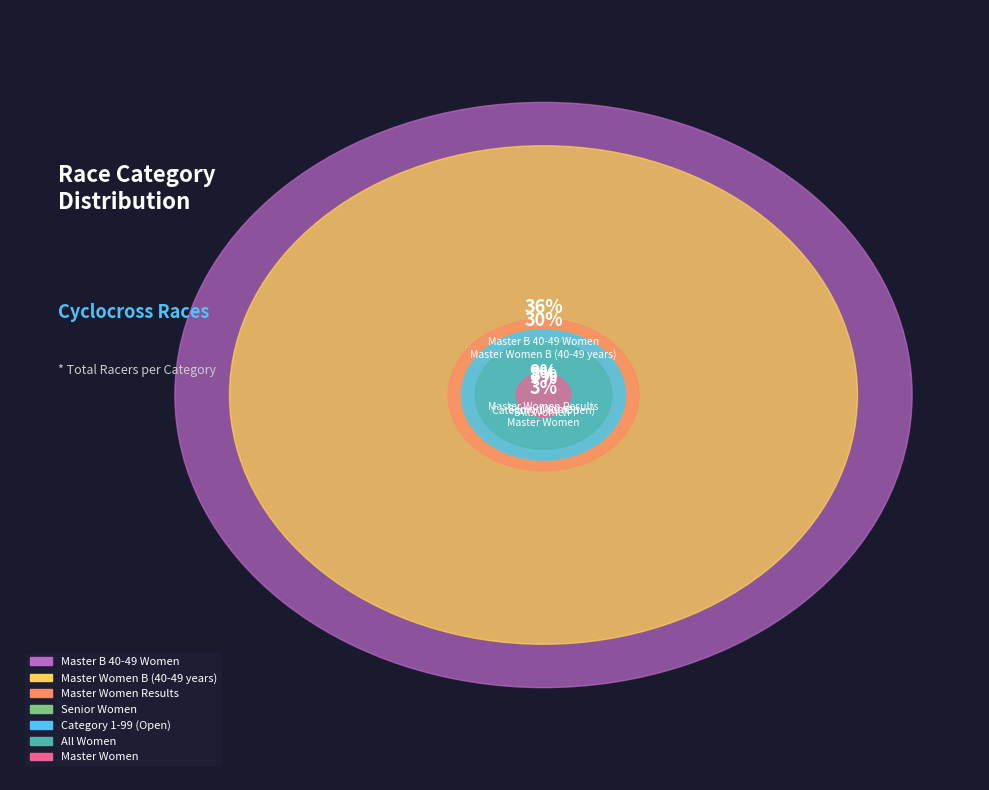

Which has a higher value, Category 1-99 (Open) or Master Women B (40-49 years)?

Master Women B (40-49 years)